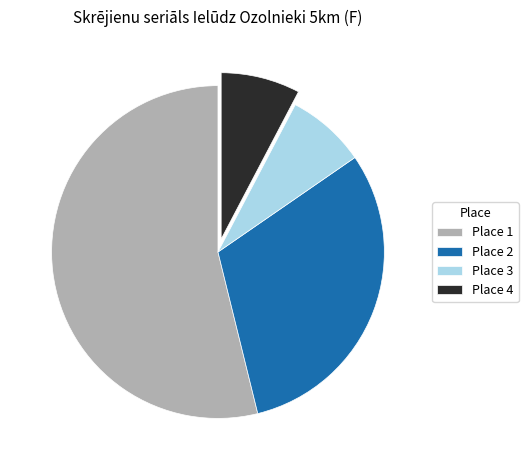

Is the sum of Place 4 and Place 1 greater than half?

Yes